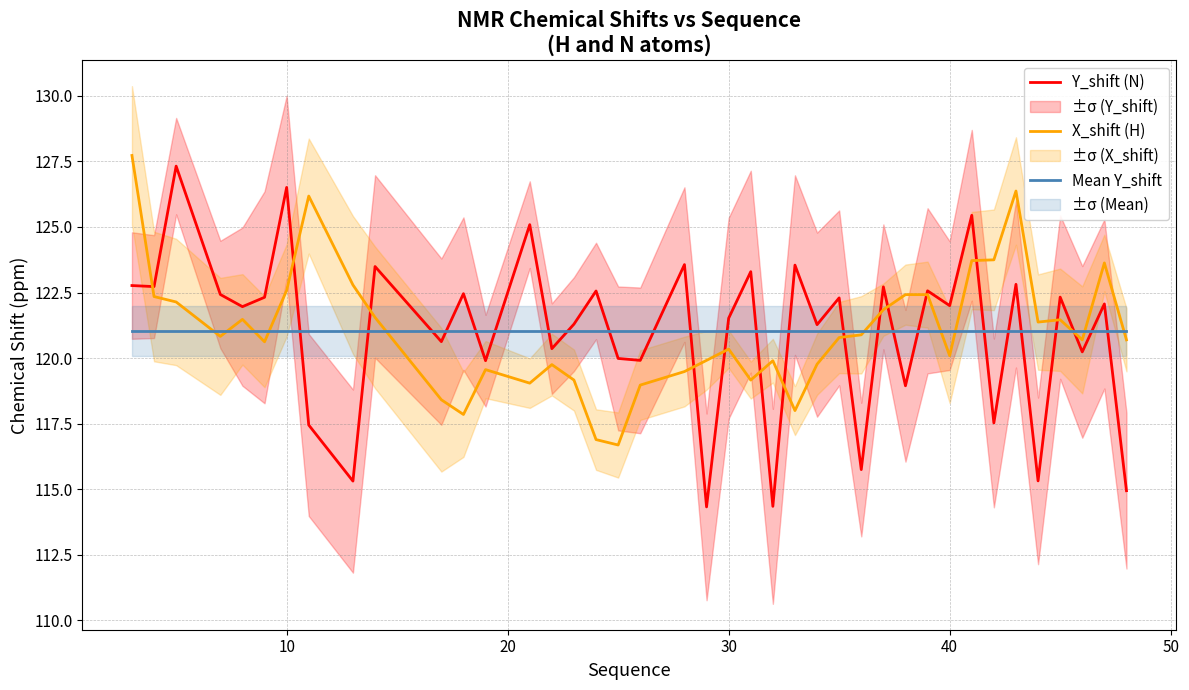

What are all the series names shown in the legend?

Y_shift (N), X_shift (H), Mean Y_shift